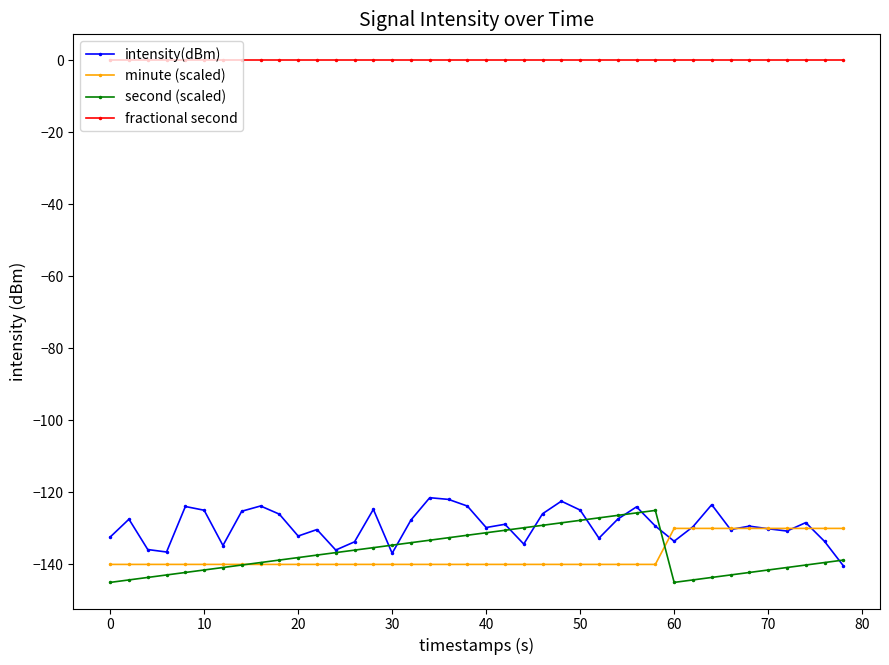

Which series has the largest total across all categories?

fractional second